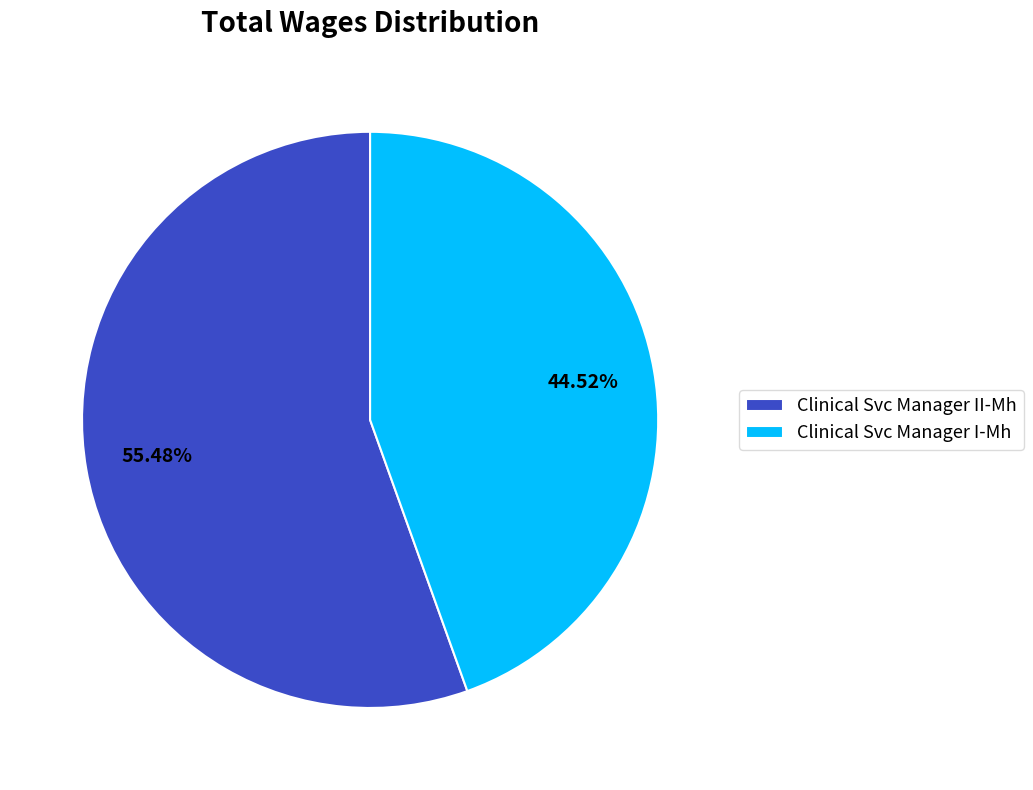

Rank the categories by value from highest to lowest.

Clinical Svc Manager II-Mh, Clinical Svc Manager I-Mh